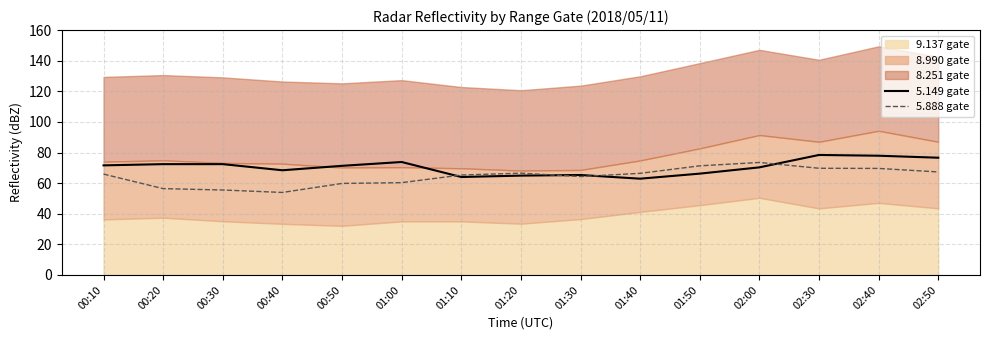

What is the difference between the 5.888 gate values at 01:00 and 00:30?

4.8